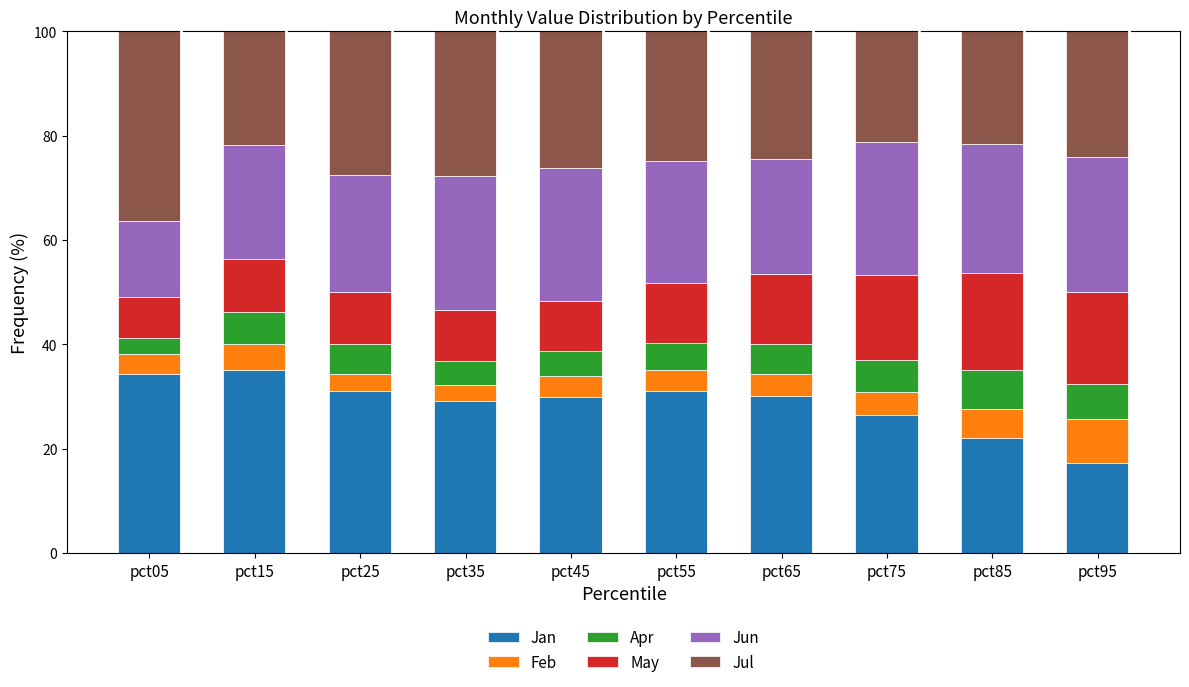

Read the Jan value at pct55.

31.1